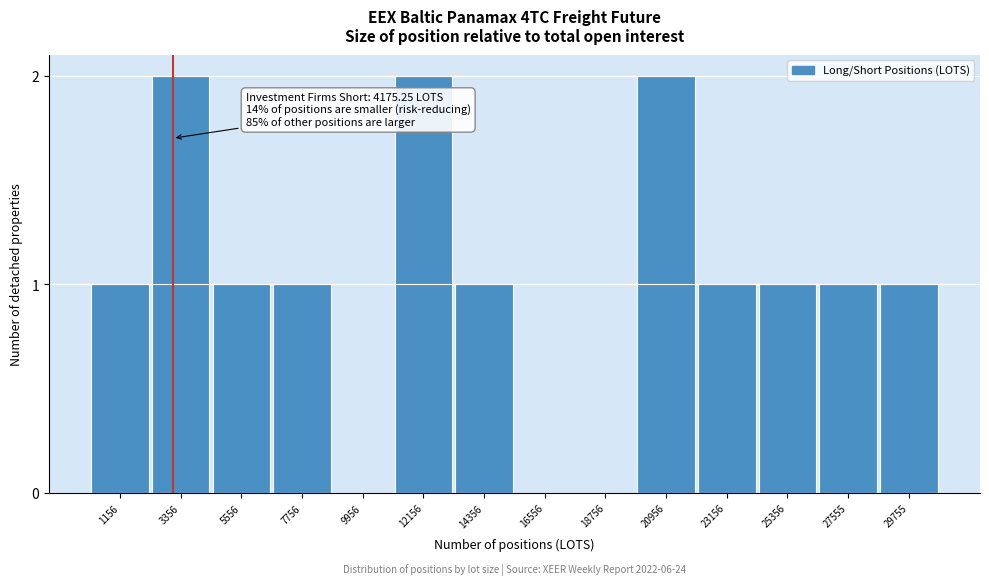

Reading left to right, transcribe all the data shown in this chart.

1156=1	3356=2	5556=1	7756=1	9956=0	12156=2	14356=1	16556=0	18756=0	20956=2	23156=1	25356=1	27555=1	29755=1